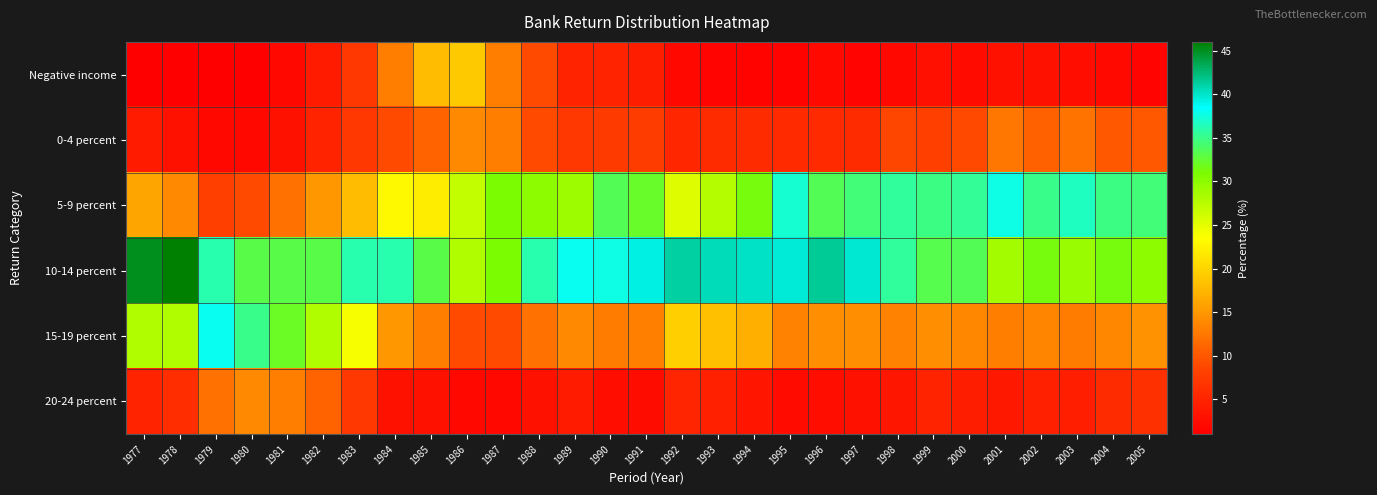

Reading right to left, list all the values displayed in this chart.

Negative income: 2005=1.7	2004=2.1	2003=2.7	2002=3.0	2001=3.1	2000=2.4	1999=2.9	1998=2.0	1997=1.6	1996=2.1	1995=1.4	1994=1.5	1993=1.6	1992=2.0	1991=4.3	1990=4.9	1989=5.0	1988=9.0	1987=13.0	1986=19.0	1985=18.0	1984=13.0	1983=7.0	1982=4.0	1981=2.0	1980=1.0	1979=1.0	1978=1.0	1977=1.0
0-4 percent: 2005=10.1	2004=10.0	2003=12.2	2002=10.7	2001=12.6	2000=8.9	1999=7.9	1998=8.7	1997=5.9	1996=5.6	1995=5.7	1994=5.9	1993=5.9	1992=5.3	1991=7.6	1990=7.5	1989=7.0	1988=9.0	1987=13.0	1986=14.0	1985=11.0	1984=9.0	1983=7.0	1982=5.0	1981=3.0	1980=2.0	1979=2.0	1978=3.0	1977=4.0
5-9 percent: 2005=34.5	2004=34.9	2003=36.6	2002=35.1	2001=37.6	2000=35.3	1999=34.8	1998=35.6	1997=34.5	1996=33.4	1995=37.1	1994=31.4	1993=27.8	1992=25.3	1991=32.2	1990=33.4	1989=29.0	1988=30.0	1987=31.0	1986=27.0	1985=22.0	1984=23.0	1983=18.0	1982=15.0	1981=12.0	1980=9.0	1979=8.0	1978=14.0	1977=16.0
10-14 percent: 2005=29.9	2004=31.4	2003=29.3	2002=31.4	2001=28.6	2000=33.5	1999=33.3	1998=35.5	1997=39.7	1996=41.6	1995=39.6	1994=40.1	1993=40.4	1992=41.1	1991=39.2	1990=37.6	1989=38.0	1988=36.0	1987=31.0	1986=28.0	1985=33.0	1984=36.0	1983=36.0	1982=33.0	1981=33.0	1980=33.0	1979=36.0	1978=46.0	1977=45.0
15-19 percent: 2005=14.6	2004=13.8	2003=12.9	2002=13.5	2001=13.1	2000=13.8	1999=14.2	1998=13.4	1997=14.2	1996=14.2	1995=13.4	1994=16.9	1993=18.4	1992=19.6	1991=13.3	1990=12.9	1989=14.0	1988=12.0	1987=9.0	1986=9.0	1985=13.0	1984=15.0	1983=24.0	1982=28.0	1981=32.0	1980=35.0	1979=38.0	1978=28.0	1977=28.0
20-24 percent: 2005=6.4	2004=5.8	2003=4.4	2002=4.6	2001=3.7	2000=4.2	1999=4.9	1998=3.5	1997=3.1	1996=2.6	1995=2.3	1994=3.3	1993=4.6	1992=5.1	1991=2.5	1990=2.6	1989=4.0	1988=3.0	1987=2.0	1986=2.0	1985=3.0	1984=3.0	1983=7.0	1982=11.0	1981=13.0	1980=14.0	1979=12.0	1978=6.0	1977=5.0